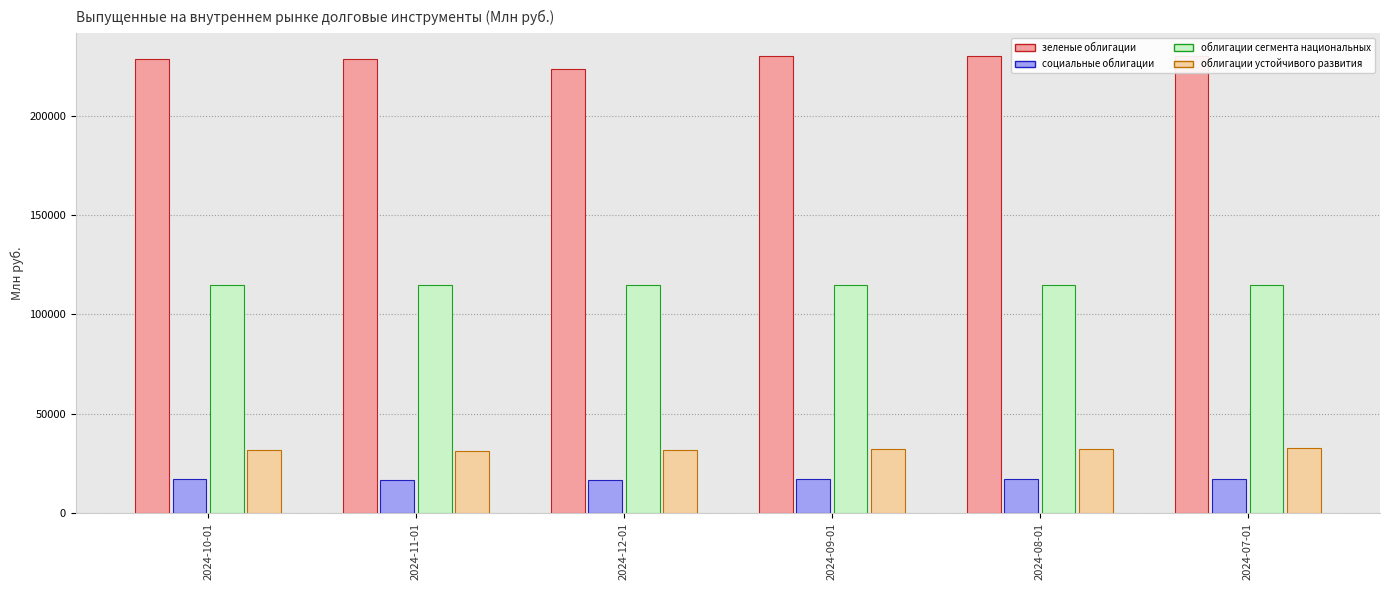

How many values in the облигации устойчивого развития series are below 32187?

3